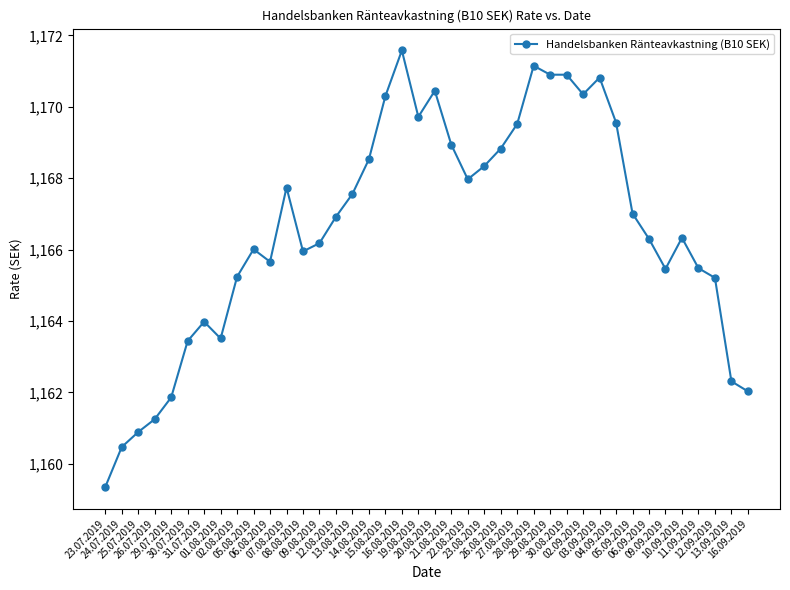

The value at 25.07.2019 is 1160.9. True or false?

True